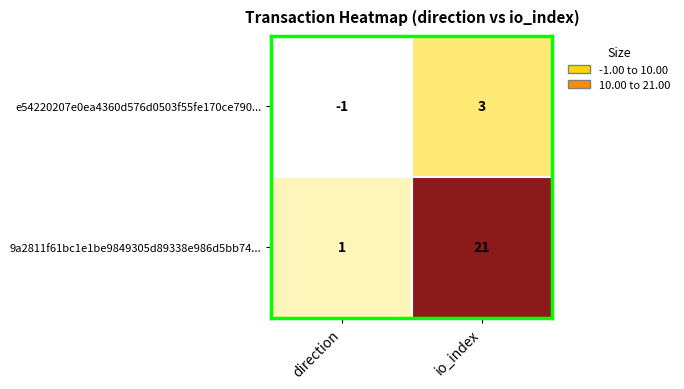

The 9a2811f61bc1e1be9849305d89338e986d5bb74... series shows 1 at direction. True or false?

True